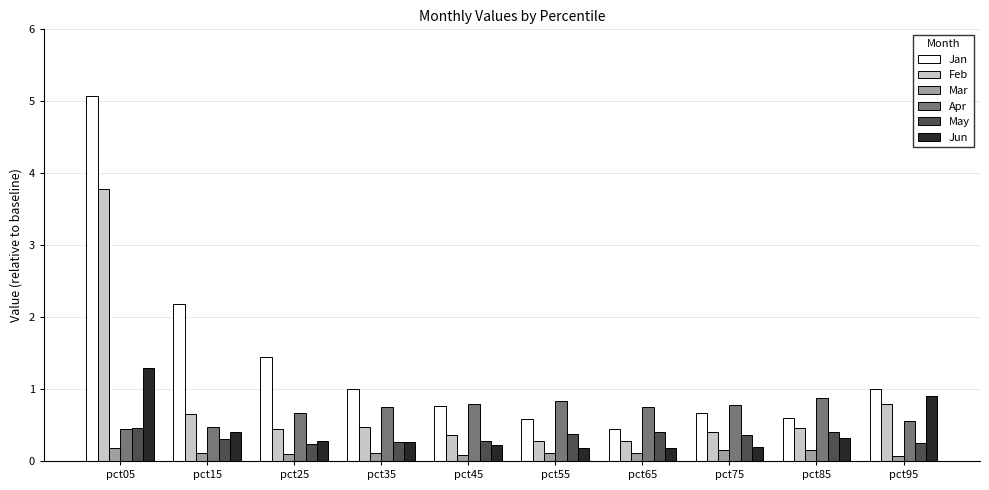

The value of Apr at pct15 is 0.5. True or false?

True